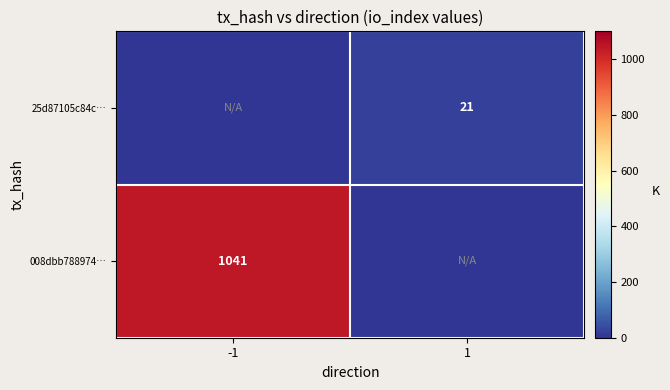

What is the spread (max minus min) of values at 1?

21